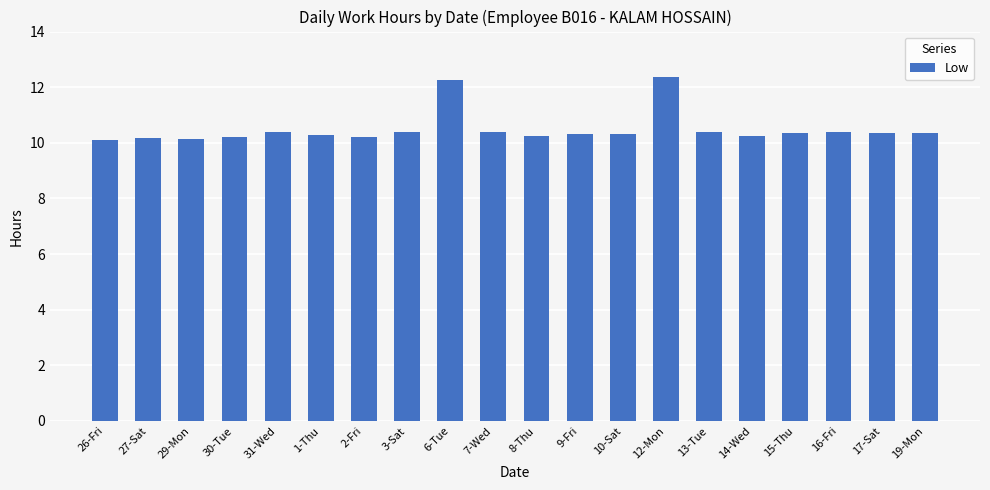

What is the minimum value shown in the chart?

10.1